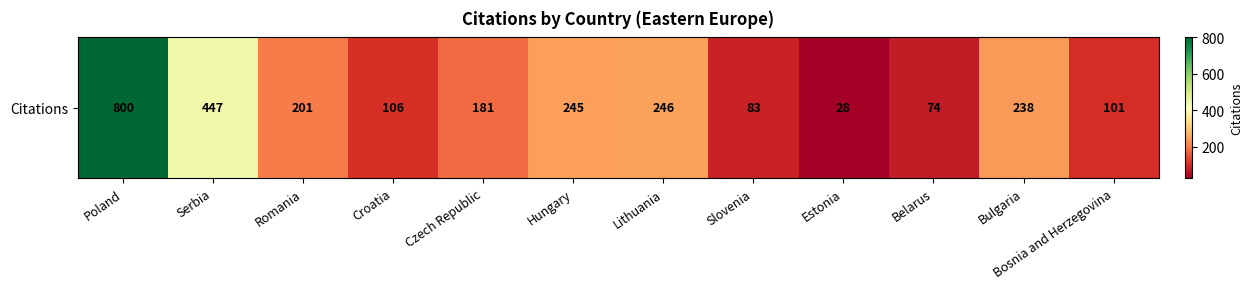

Which label corresponds to the smallest value in the chart?

Estonia